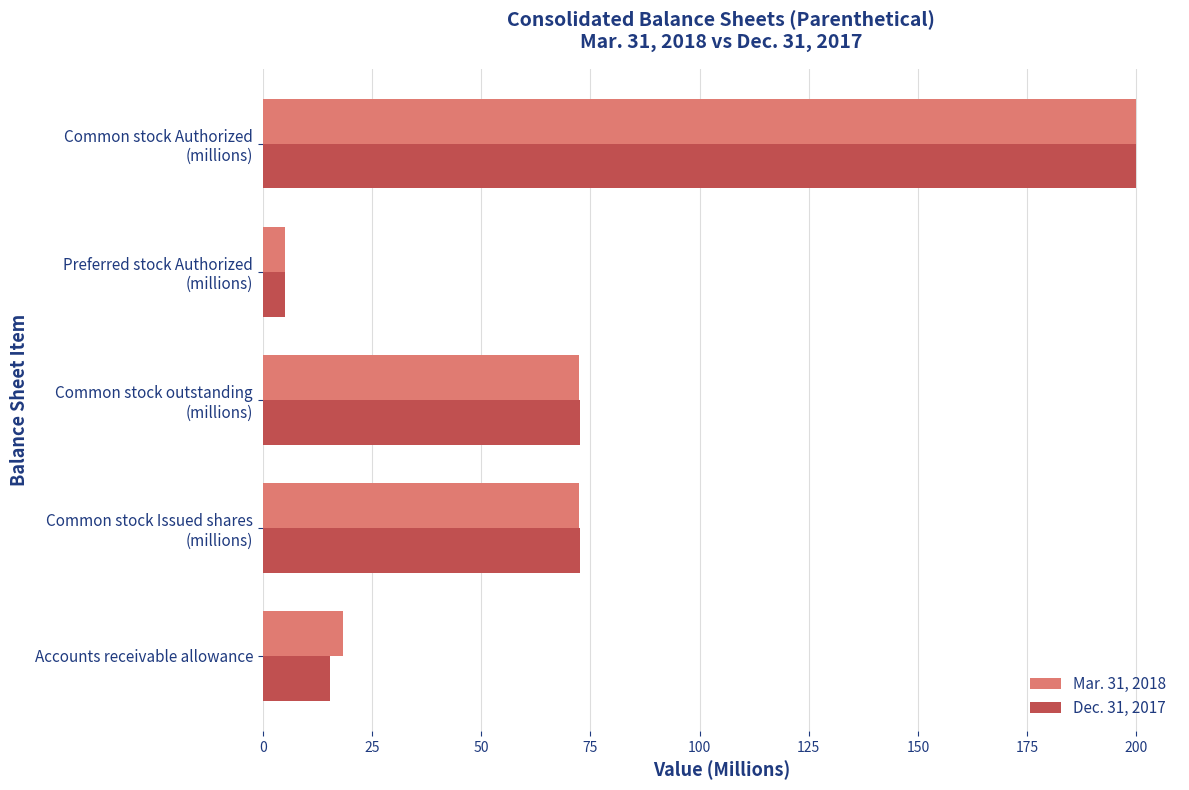

What is the difference between the second highest and second lowest values in the Mar. 31, 2018 series?

53.9